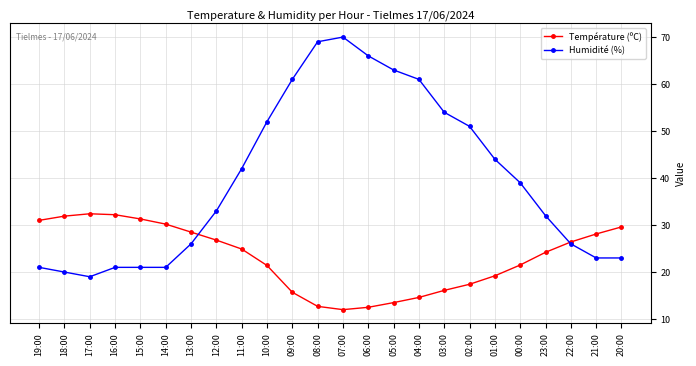

List the series in order of their peak value, lowest first.

Température (ºC), Humidité (%)